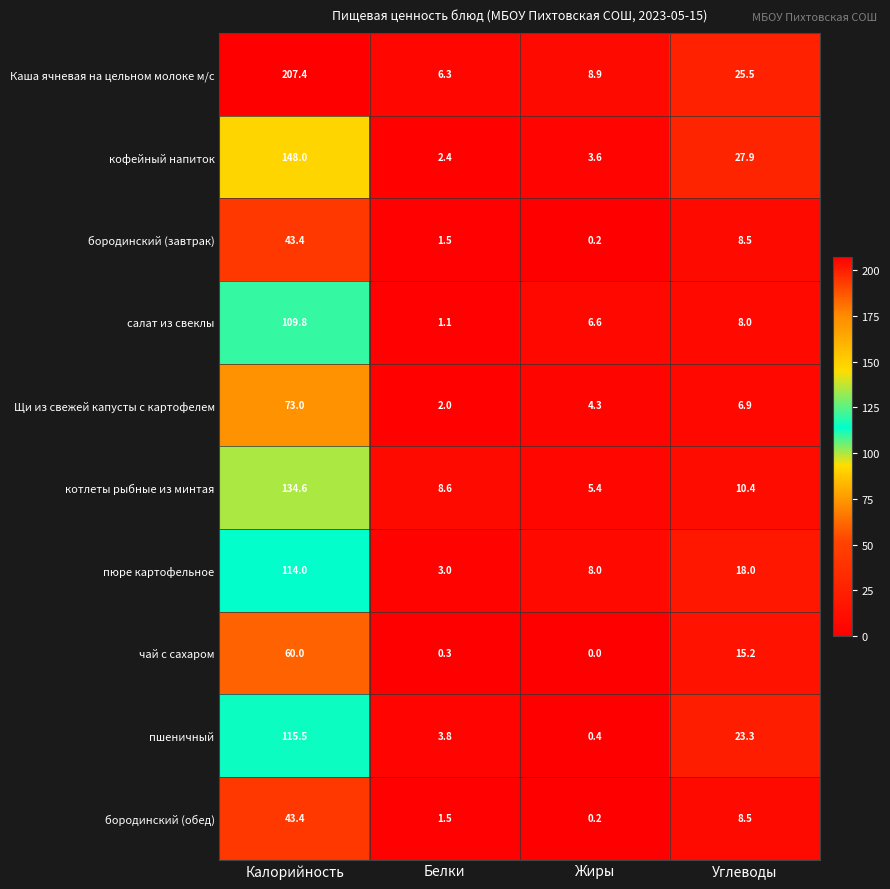

What is the approximate value of чай с сахаром at Калорийность?

60.0